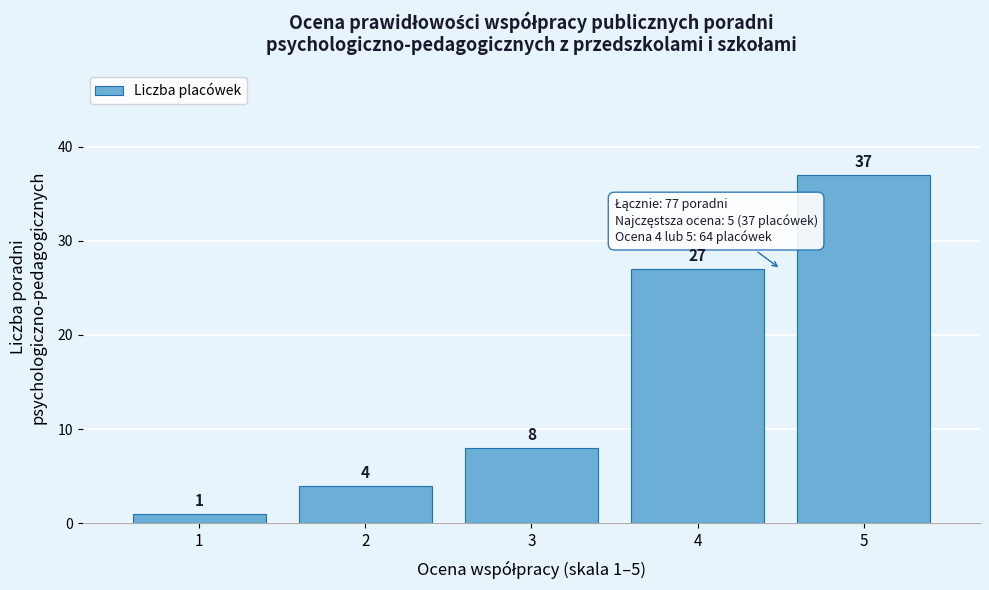

Which range on the x-axis has the tallest bar?

4.5 to 5.5